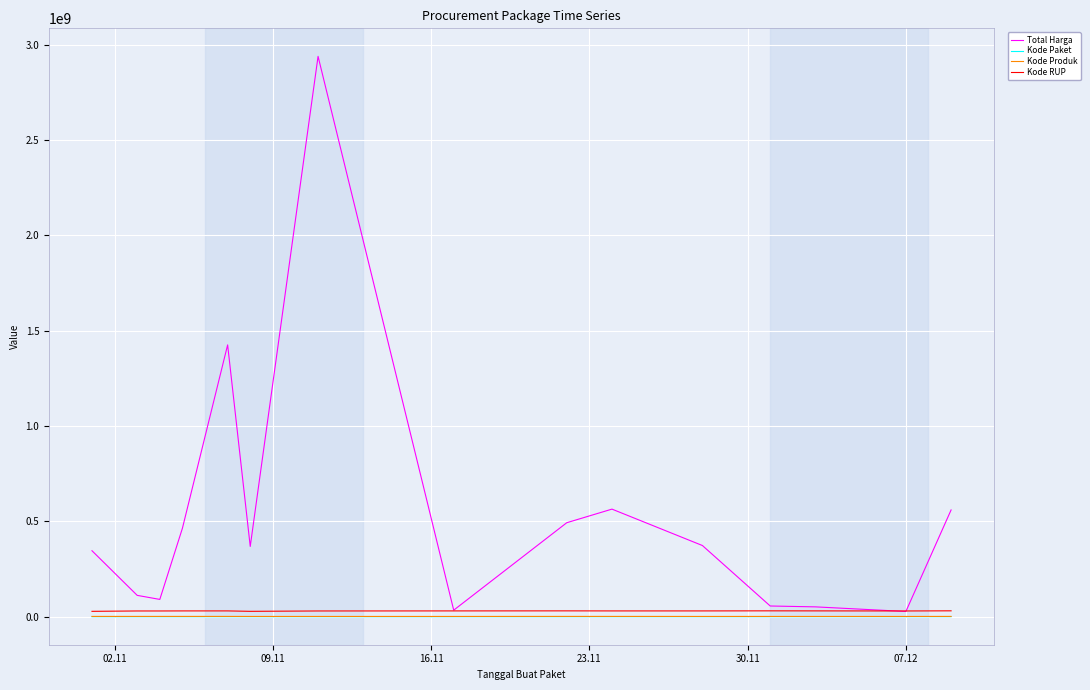

Which series has the widest spread of values?

Total Harga